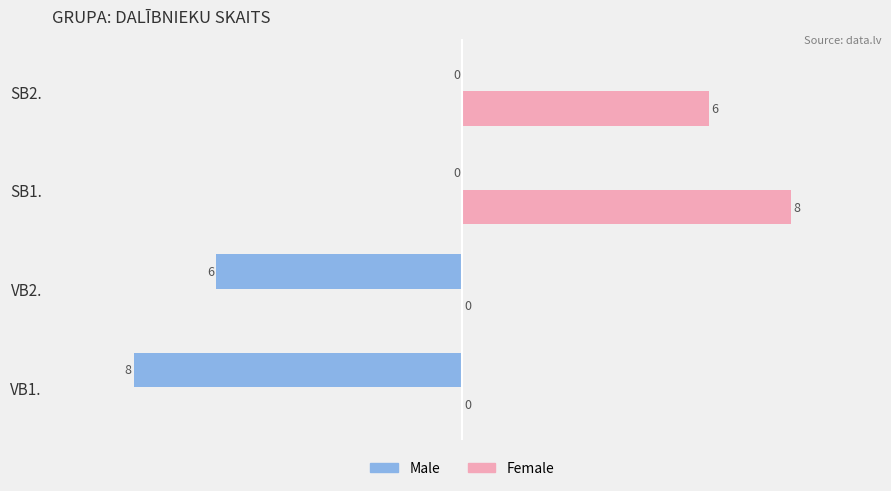

How many categories are shown in the chart?

4